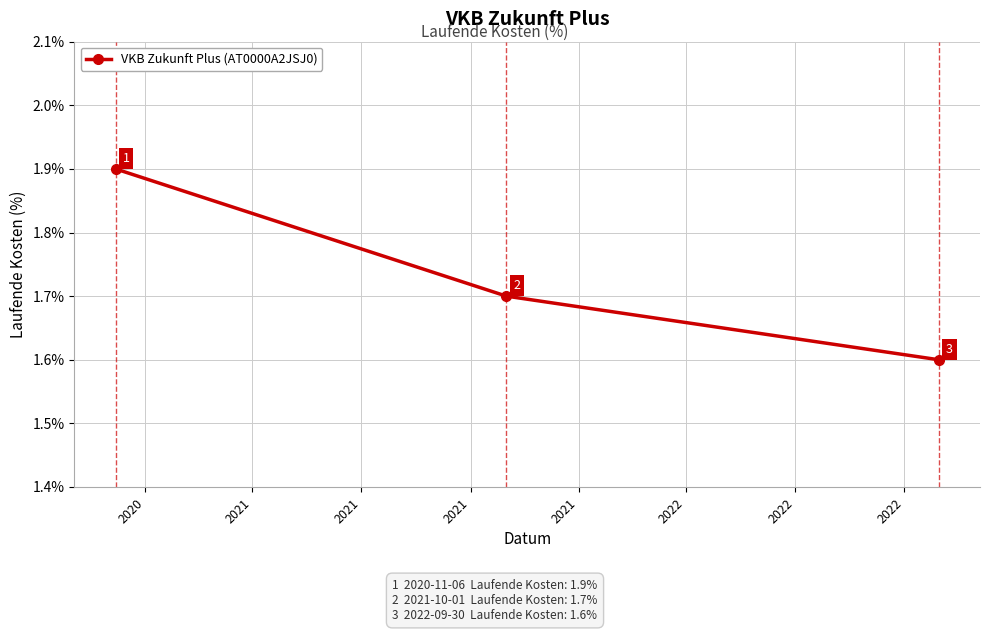

Count the values in the range 1 to 2.

3